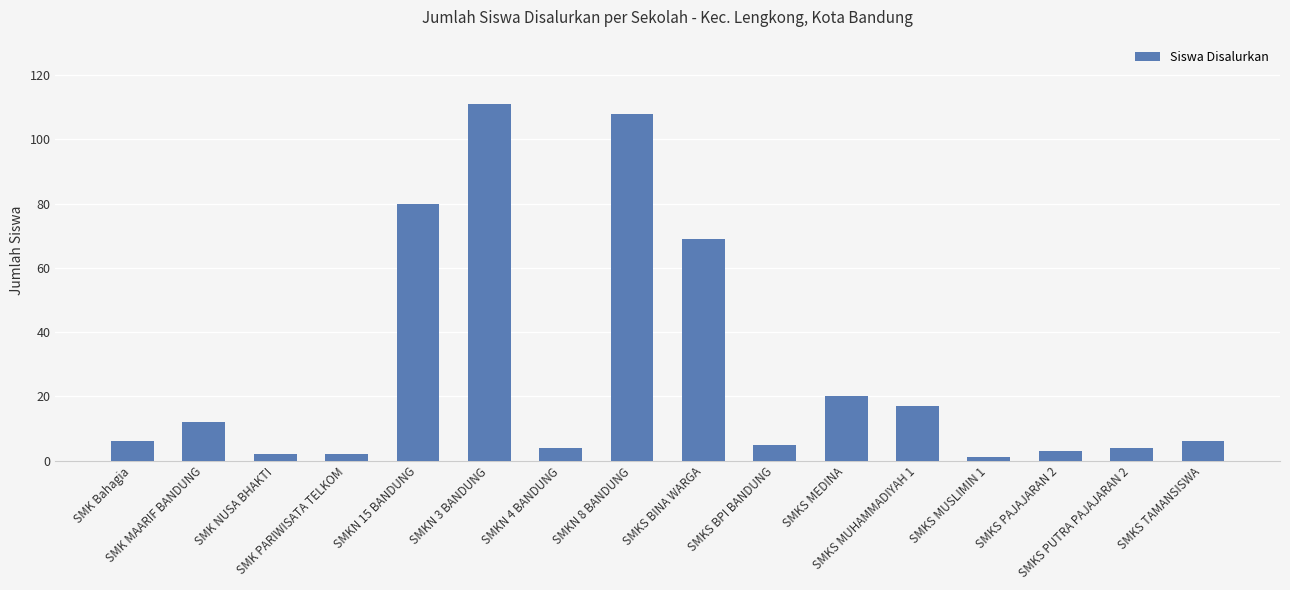

Reading right to left, transcribe all the data shown in this chart.

6	4	3	1	17	20	5	69	108	4	111	80	2	2	12	6